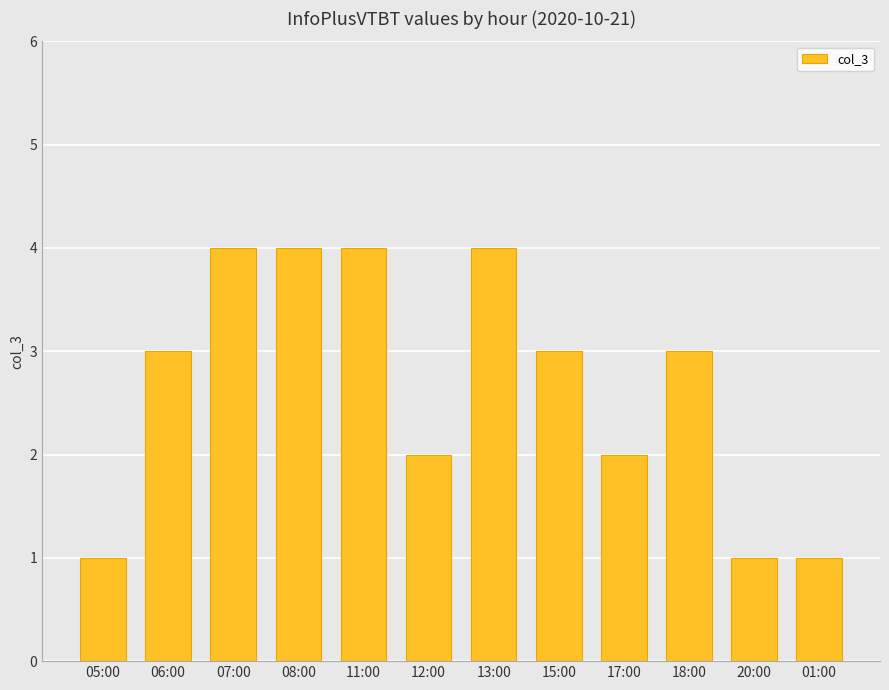

What is the sum of all values?

32